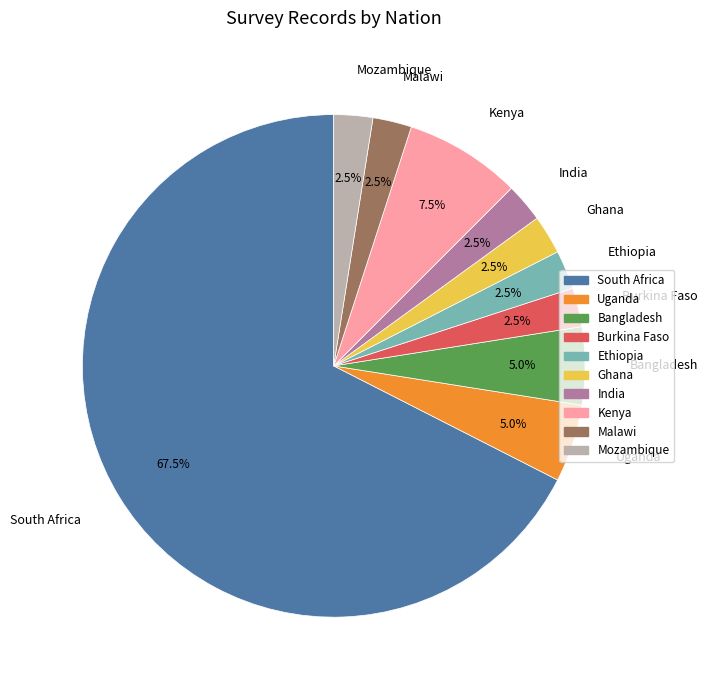

Which slice is the largest?

South Africa